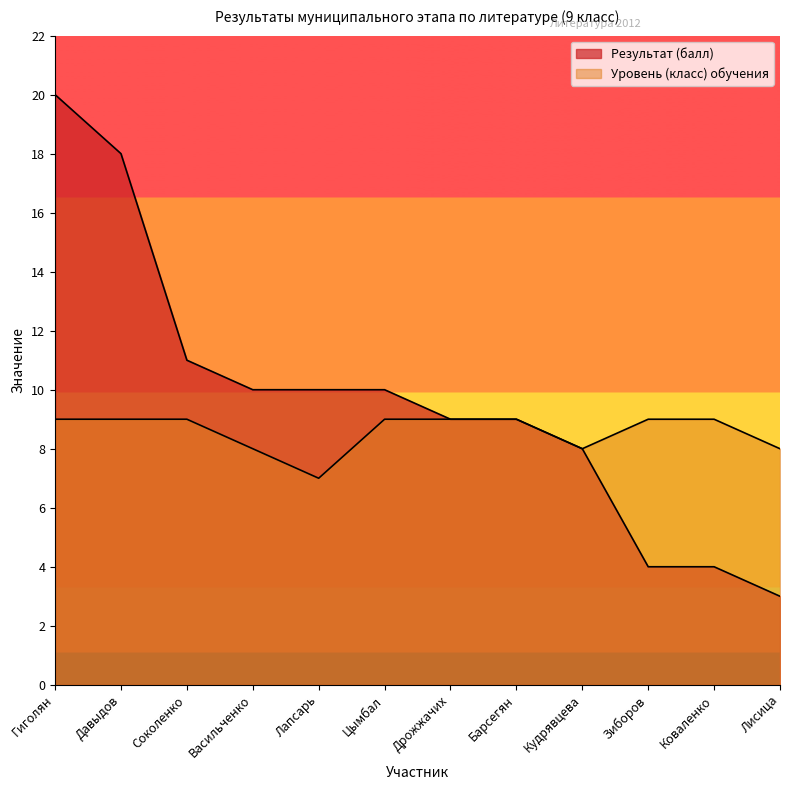

Does the chart display data point markers on the line(s)?

No